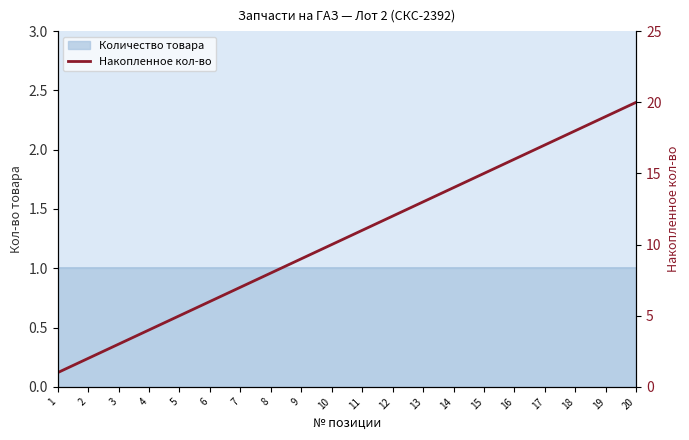

What is the maximum value shown in the chart?

20